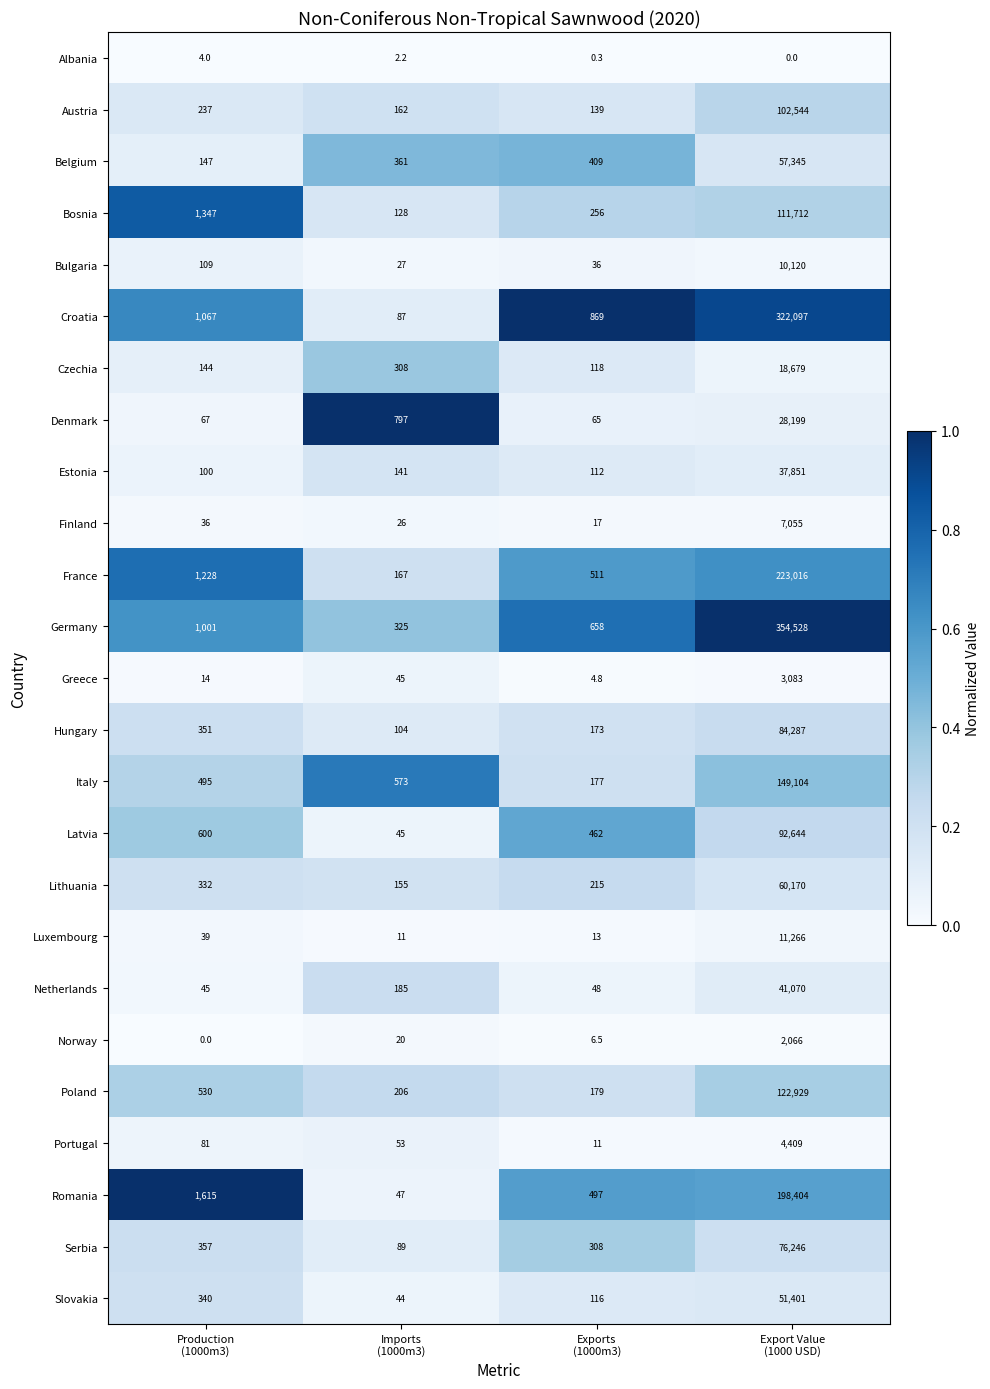

What is the greatest value displayed?

354528.0